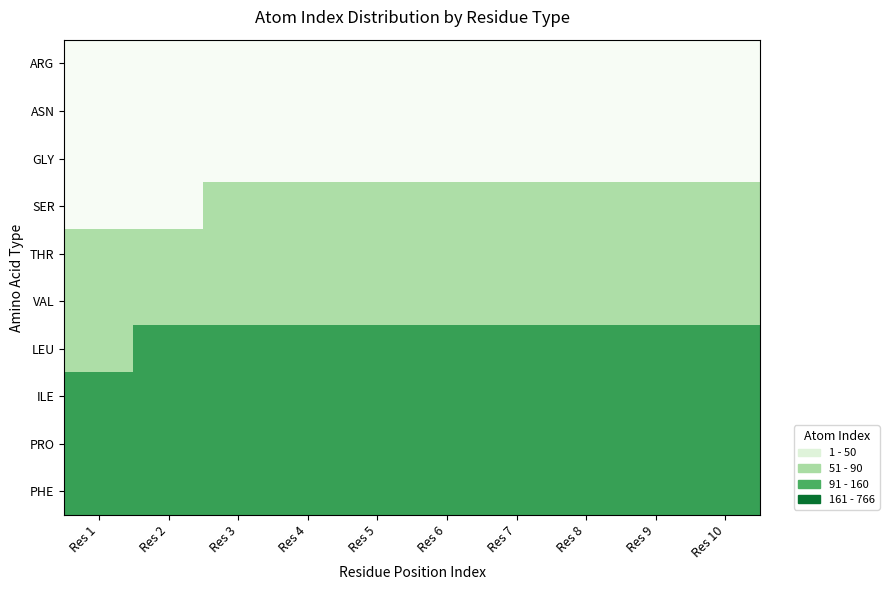

Which series has the largest total across all categories?

PHE